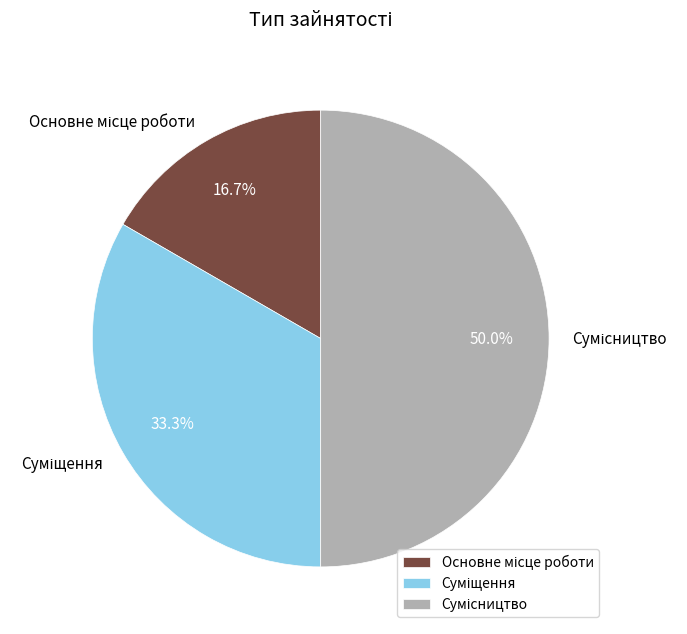

How many segments does this pie chart have?

3